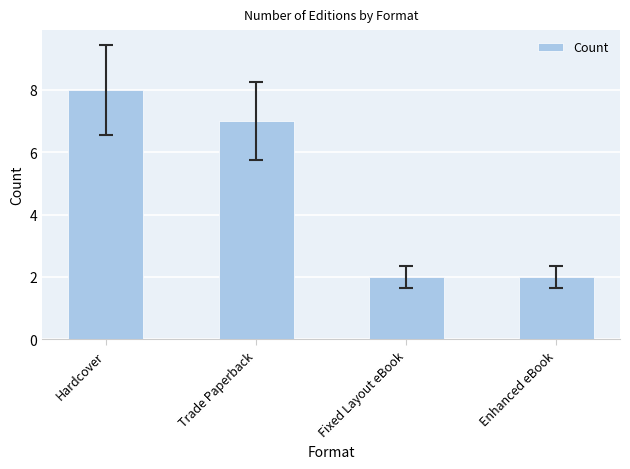

Does the chart contain any negative values?

No